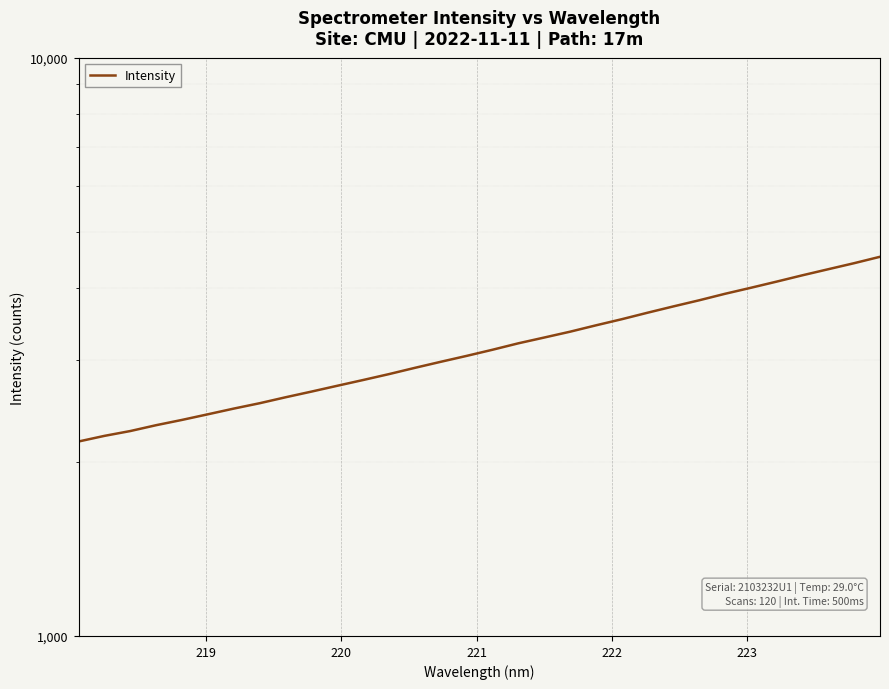

True or false: the data shows 1183.2 at 19.

False